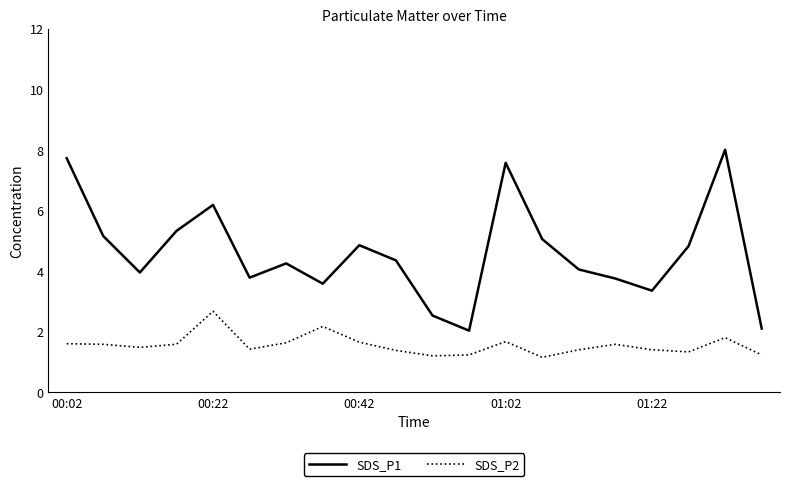

Which series has the largest total across all categories?

SDS_P1